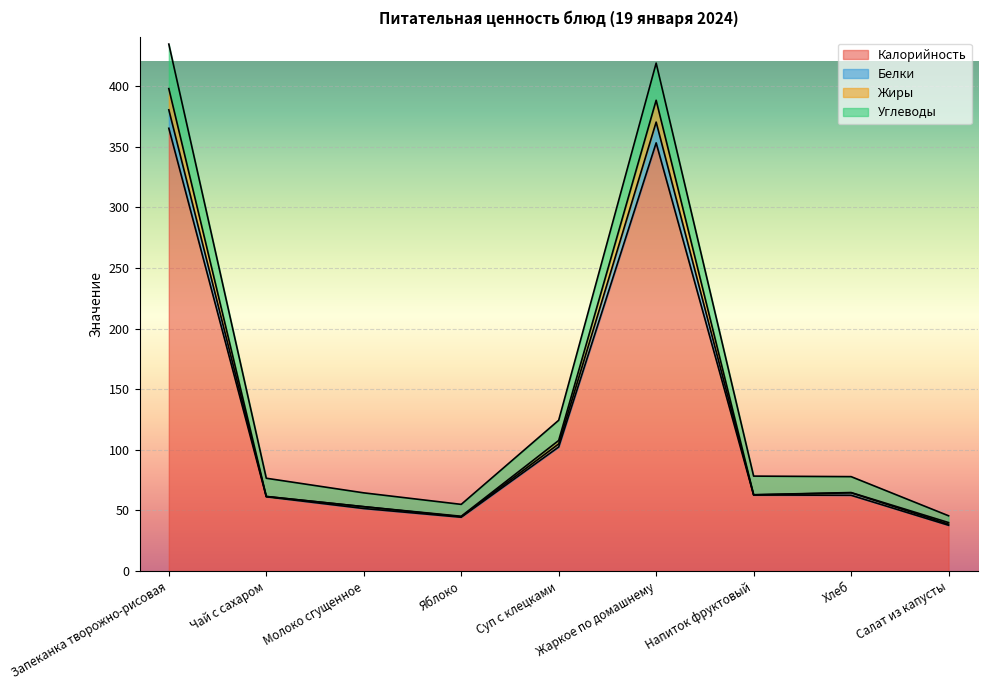

How many categories are shown in the chart?

9